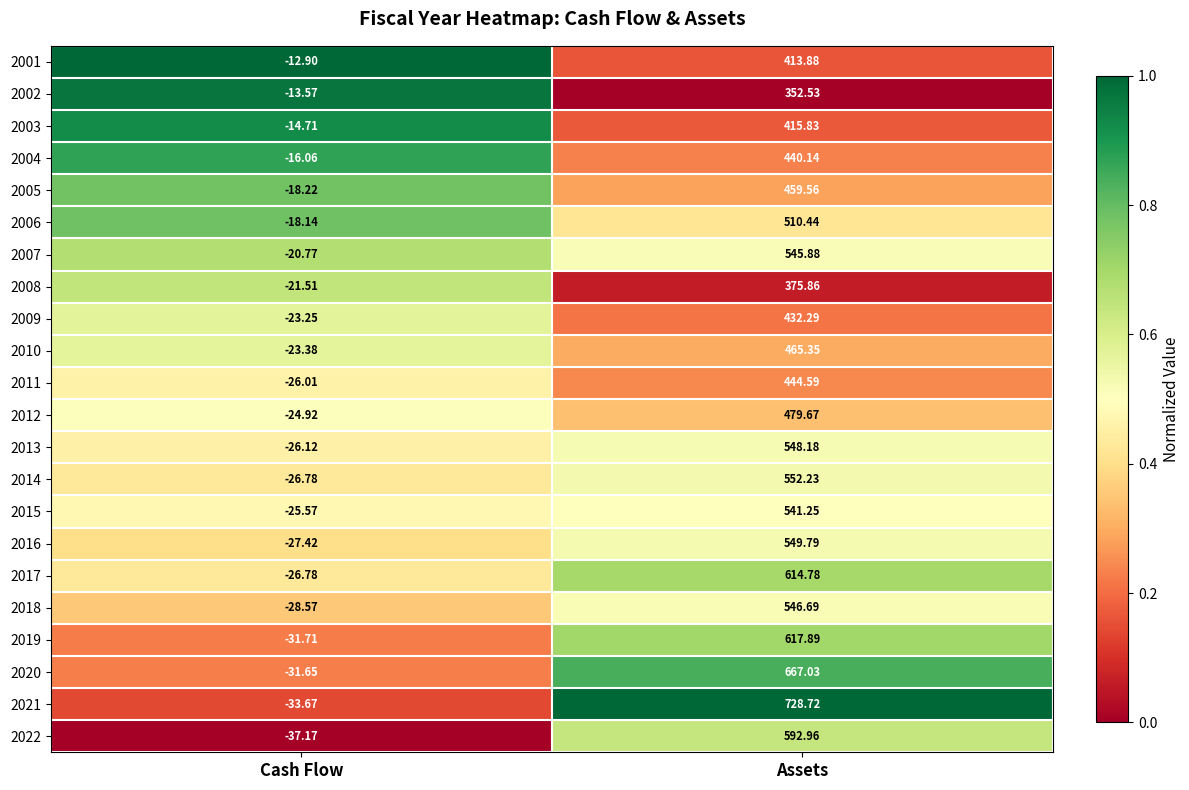

Which series has the largest range (max minus min)?

2021